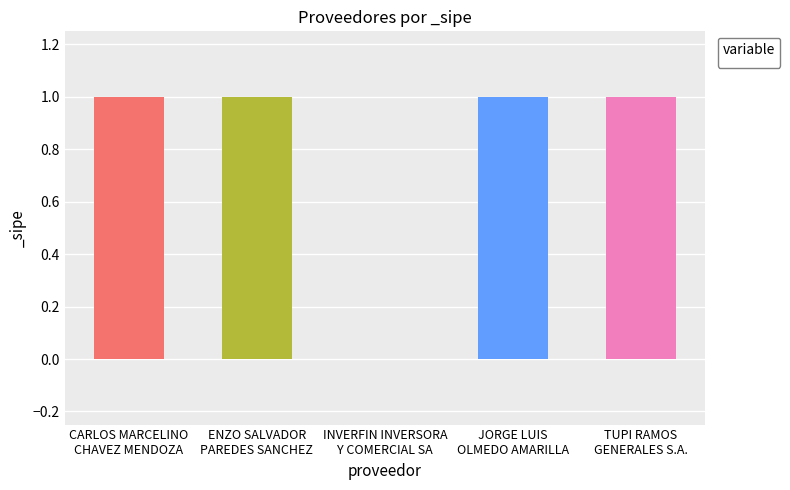

What is the average value?

1